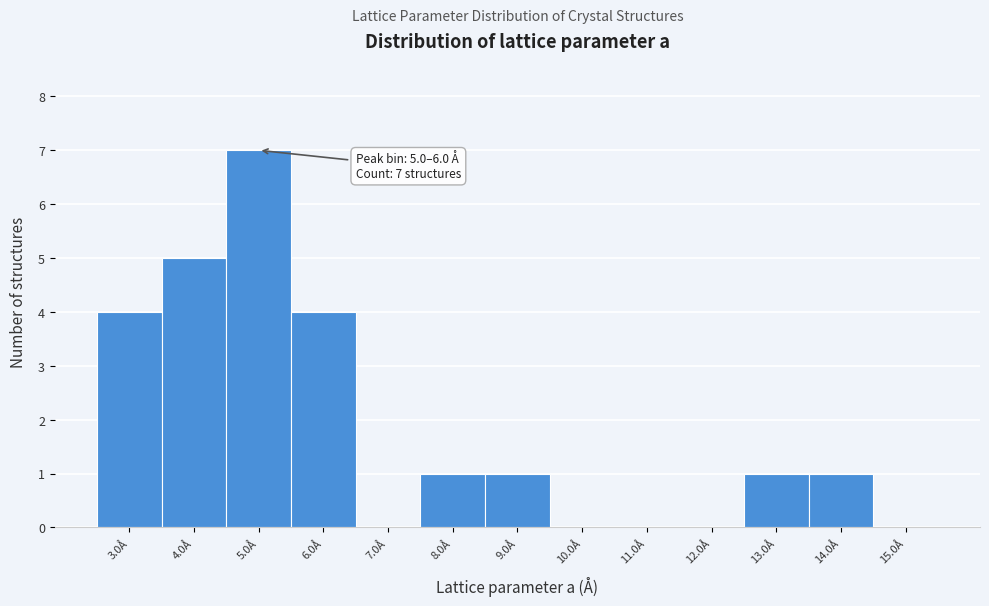

Reading left to right, what are all the values shown in this chart?

3.0Å=4	4.0Å=5	5.0Å=7	6.0Å=4	7.0Å=0	8.0Å=1	9.0Å=1	10.0Å=0	11.0Å=0	12.0Å=0	13.0Å=1	14.0Å=1	15.0Å=0